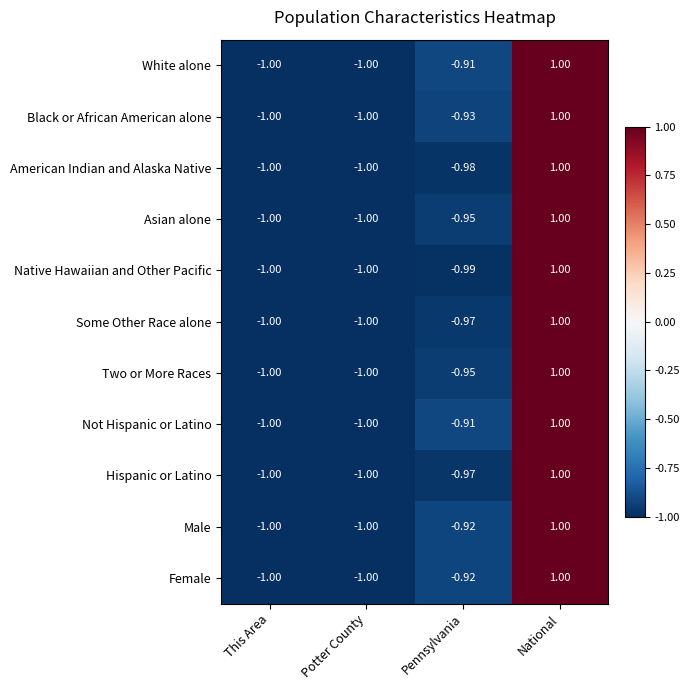

Which series changed the most between Pennsylvania and National?

Native Hawaiian and Other Pacific